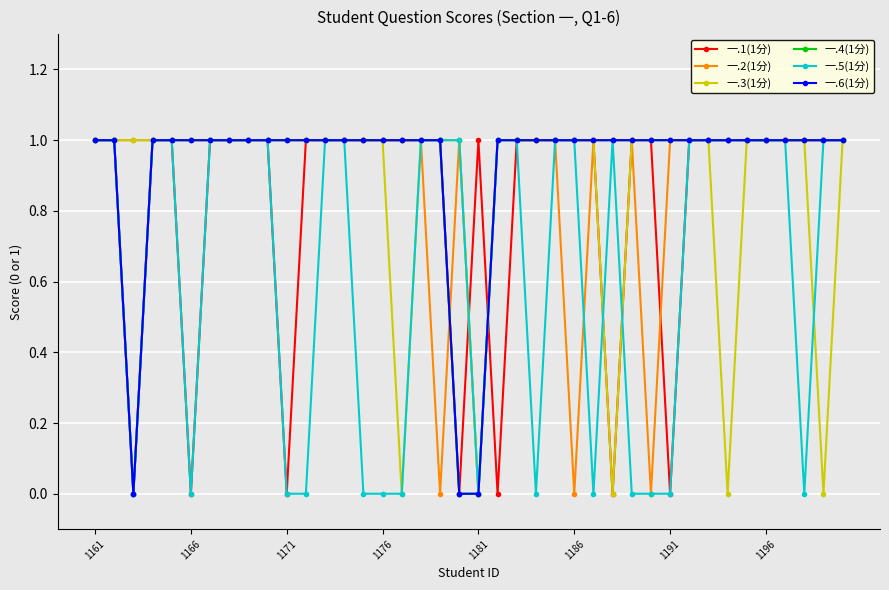

Does the chart have visible grid lines?

Yes